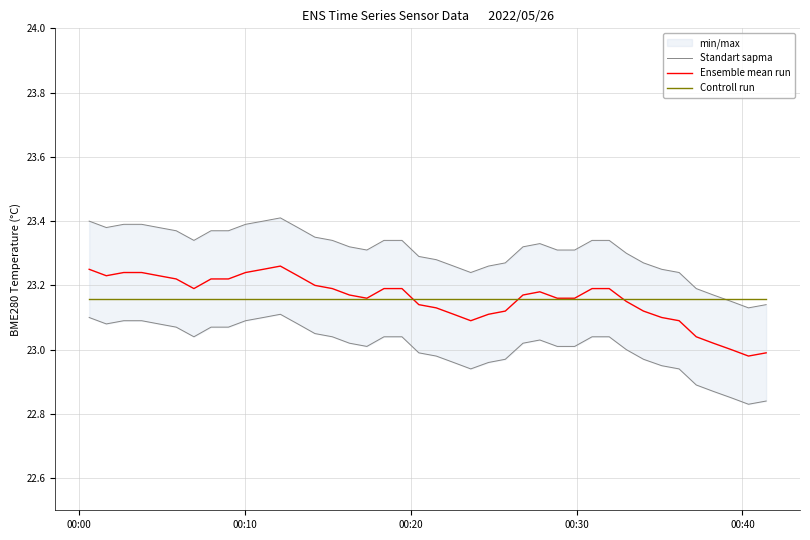

At which label is Controll run closest to 23?

00:00